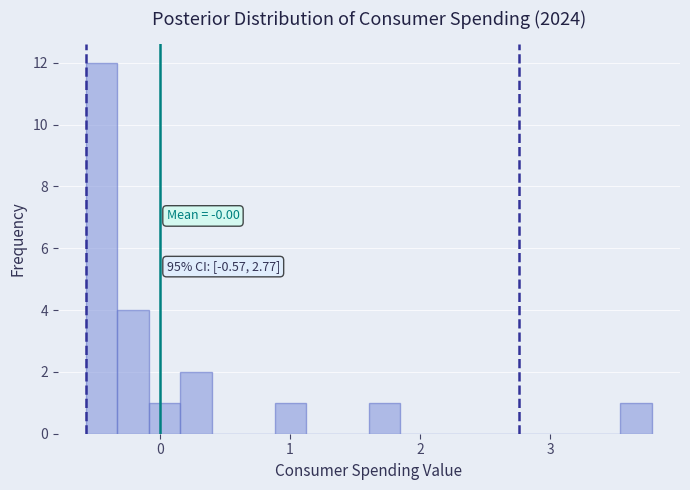

Read against the x-axis, roughly where is the centre of the tallest bar?

-0.4